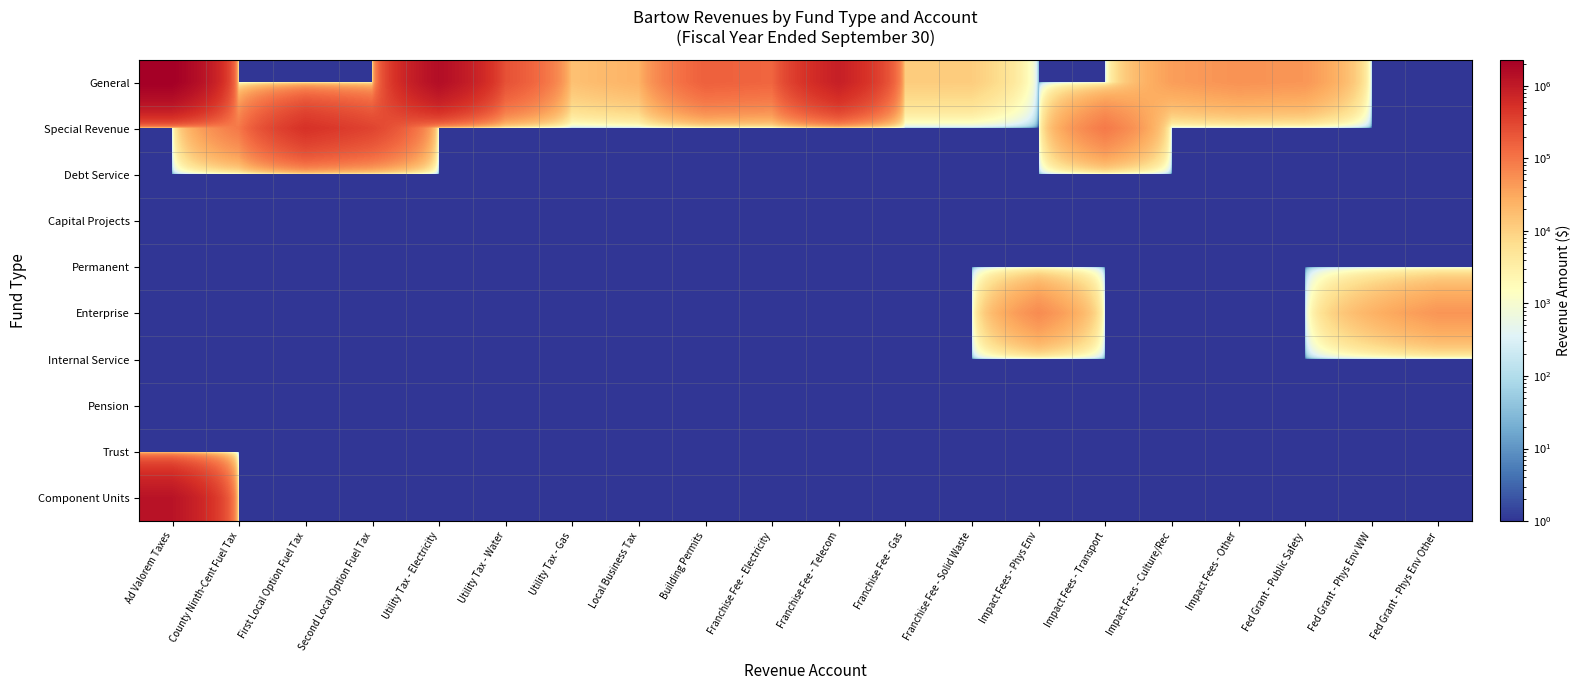

What is the maximum value shown in the chart?

2305534